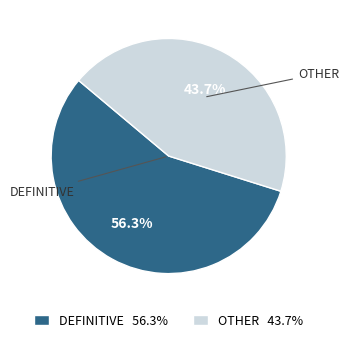

Count the number of slices in the pie.

2